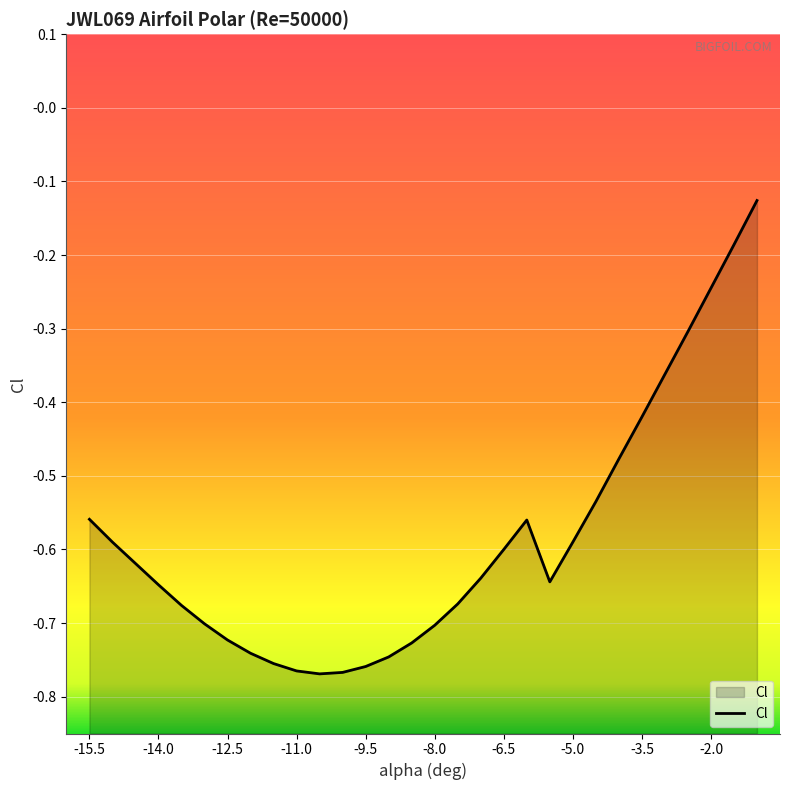

Is it true that the value at -7.0 is -0.9?

False